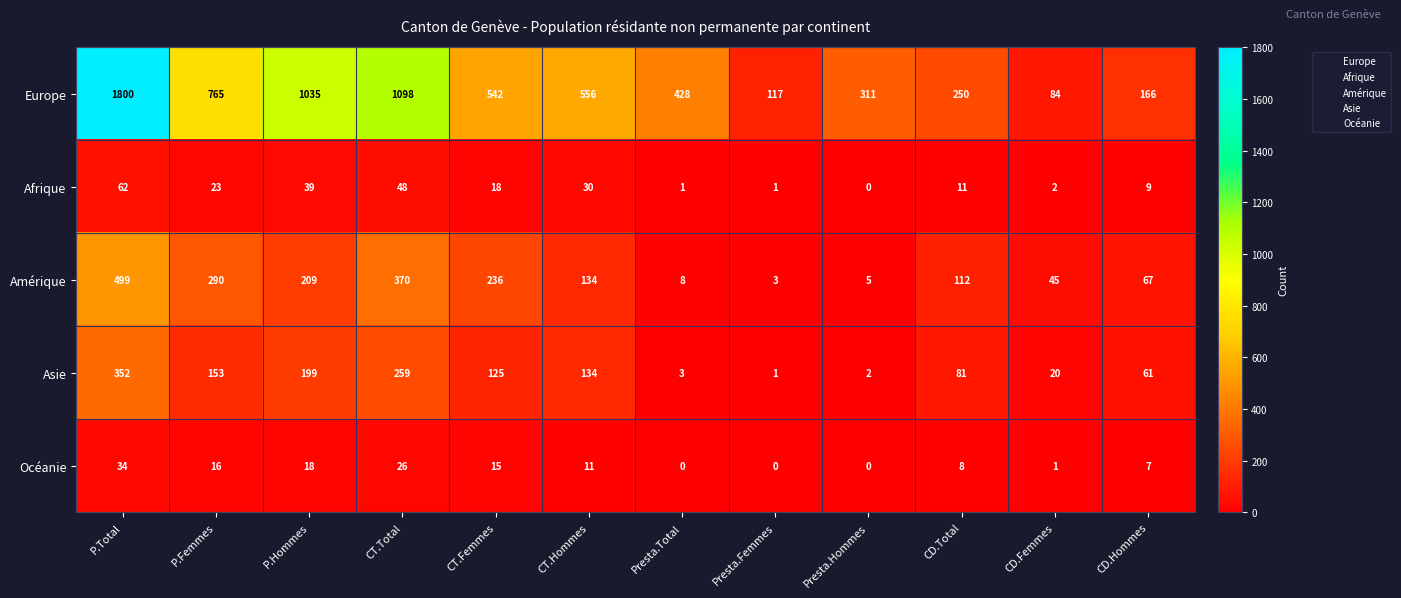

At how many categories does at least one series exceed 287?

8